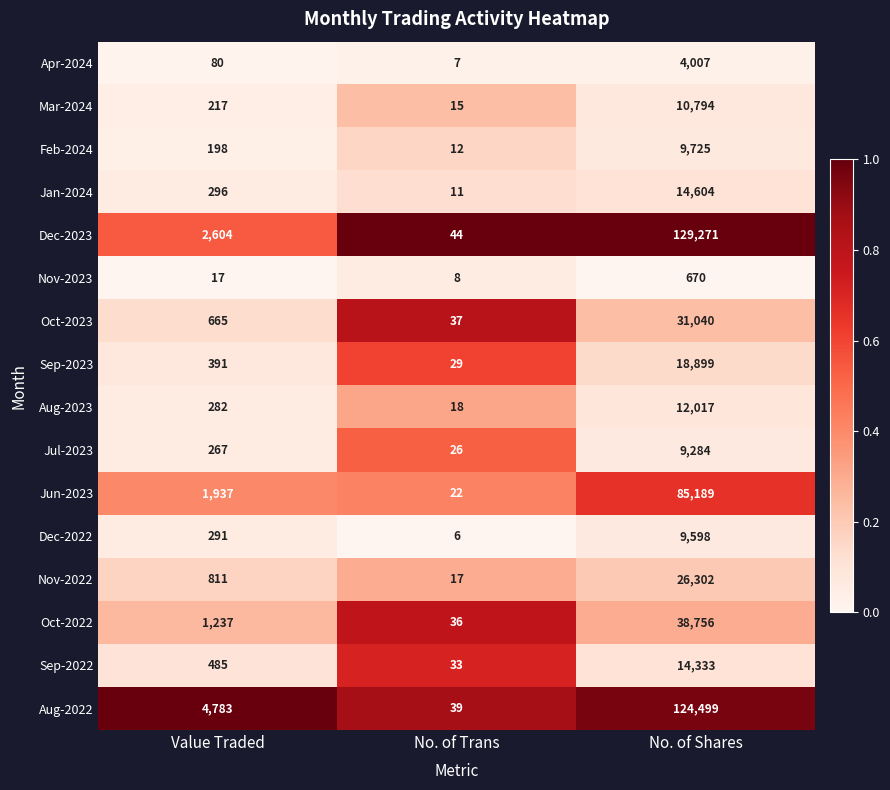

What is the maximum value shown in the chart?

129271